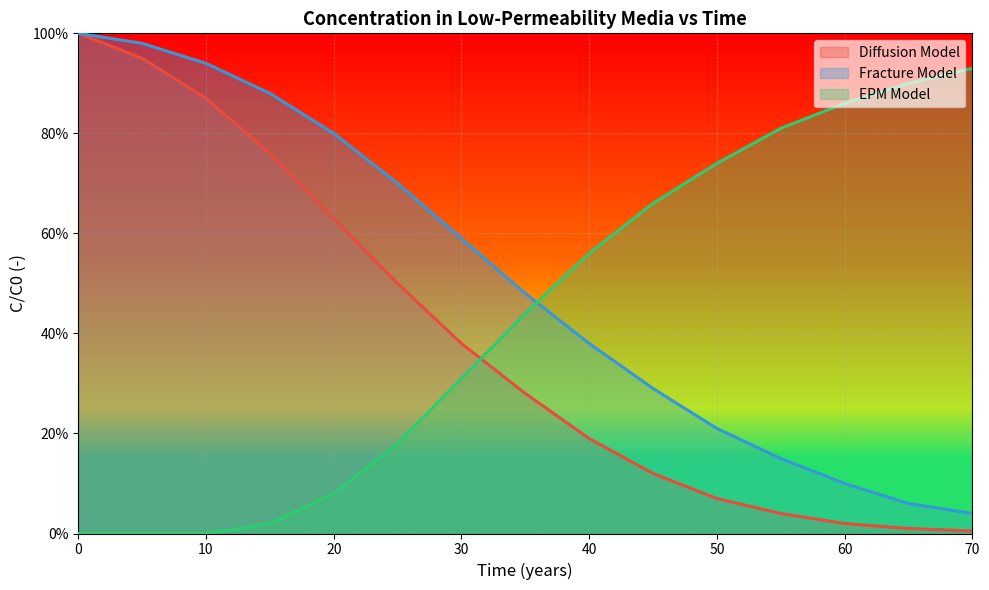

Reading left to right, what are all the values shown in this chart?

Diffusion Model: 0=1.0	5=0.9	10=0.9	15=0.8	20=0.6	25=0.5	30=0.4	35=0.3	40=0.2	45=0.1	50=0.1	55=0.0	60=0.0	65=0.0	70=0.0
Fracture Model: 0=1.0	5=1.0	10=0.9	15=0.9	20=0.8	25=0.7	30=0.6	35=0.5	40=0.4	45=0.3	50=0.2	55=0.1	60=0.1	65=0.1	70=0.0
EPM Model: 0=0.0	5=0.0	10=0.0	15=0.0	20=0.1	25=0.2	30=0.3	35=0.4	40=0.6	45=0.7	50=0.7	55=0.8	60=0.9	65=0.9	70=0.9